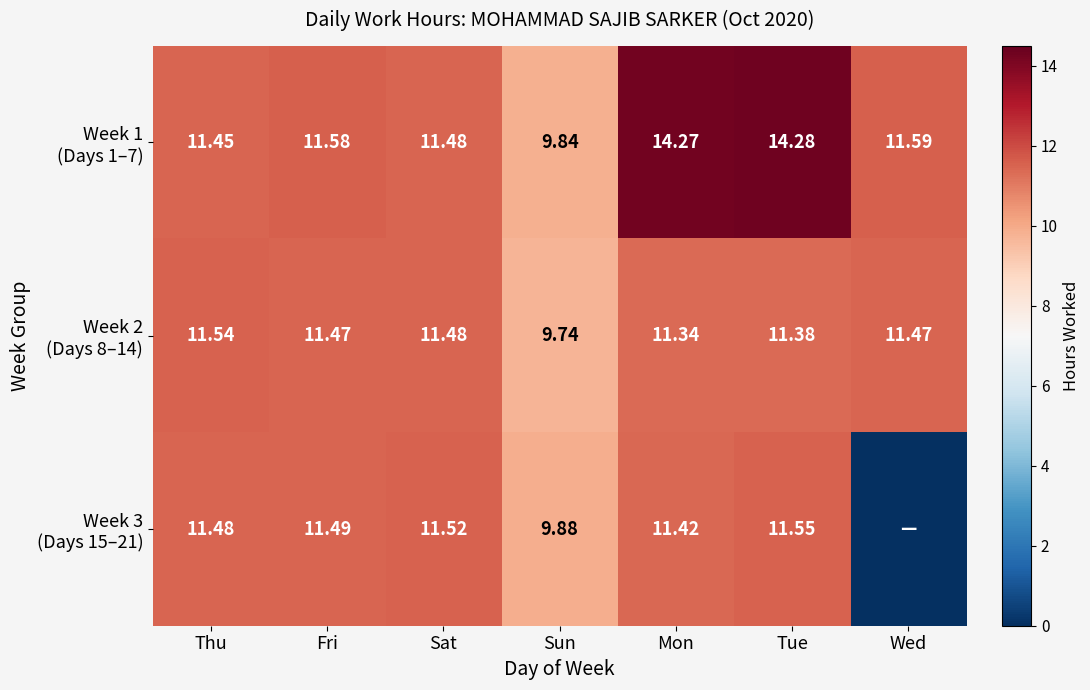

At Fri, list the series in order from smallest to largest.

Week 2 (Days 8–14), Week 3 (Days 15–21), Week 1 (Days 1–7)